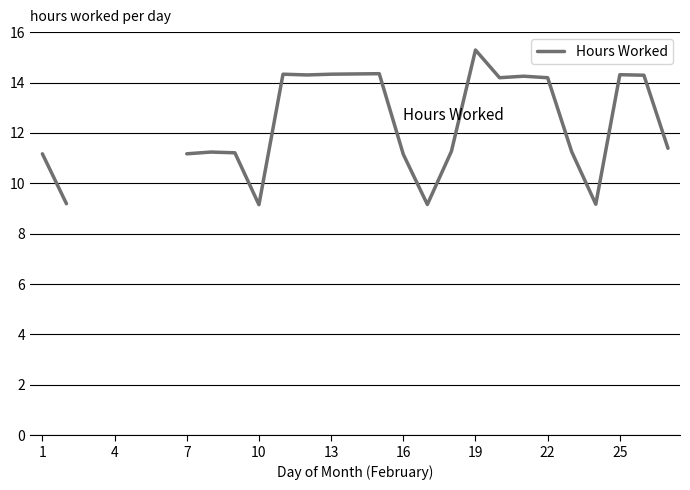

True or false: the data shows 2.8 at 22.

False